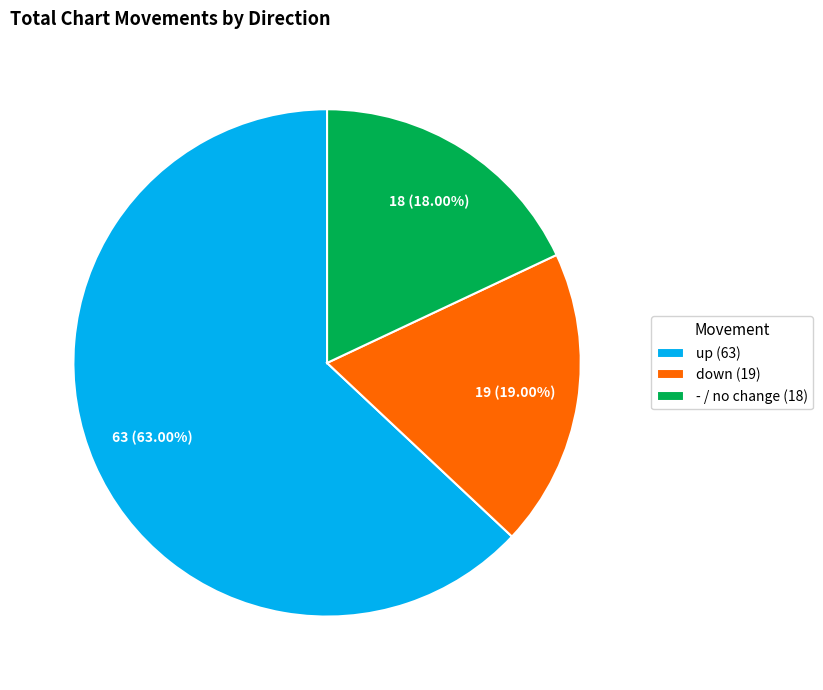

What is the ratio of the value at up to the value at -?

3.5